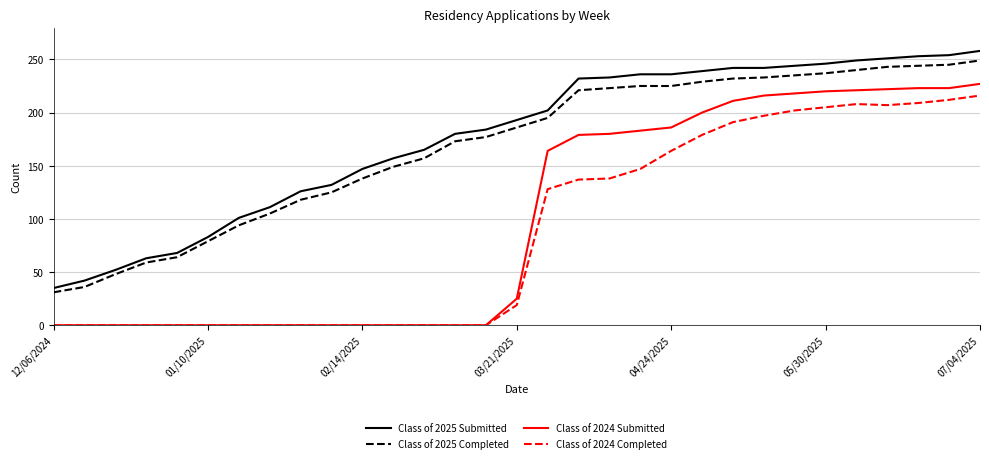

Which series has the largest range (max minus min)?

Class of 2024 Submitted